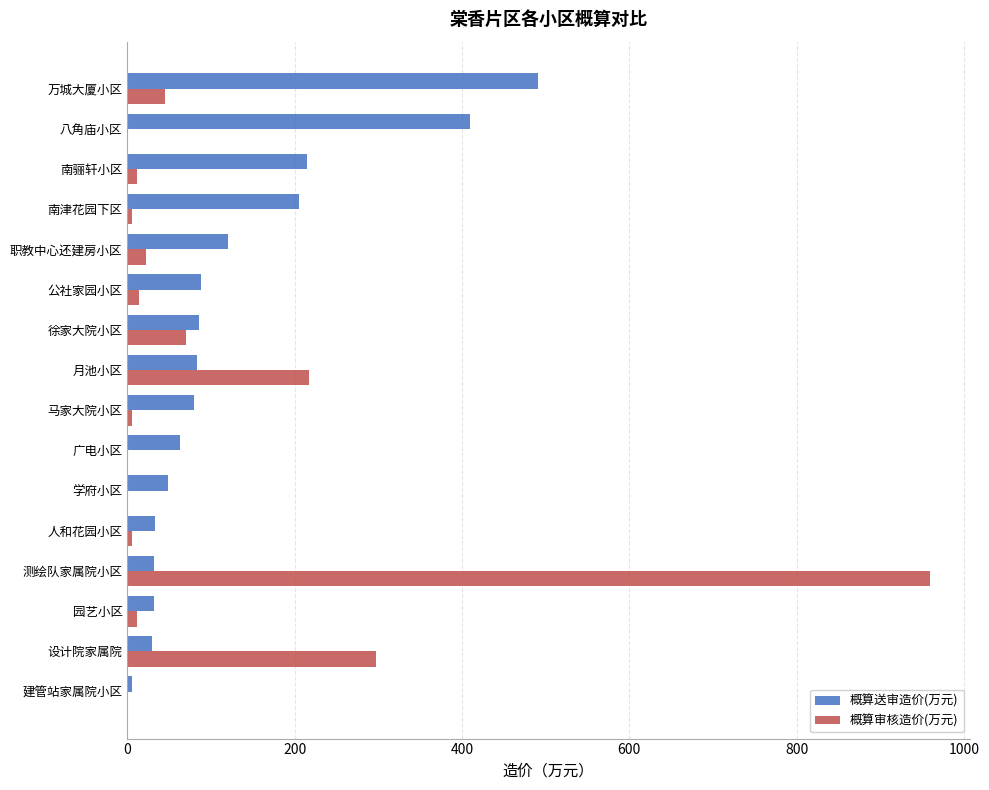

At which label is 概算审核造价(万元) closest to 479?

设计院家属院